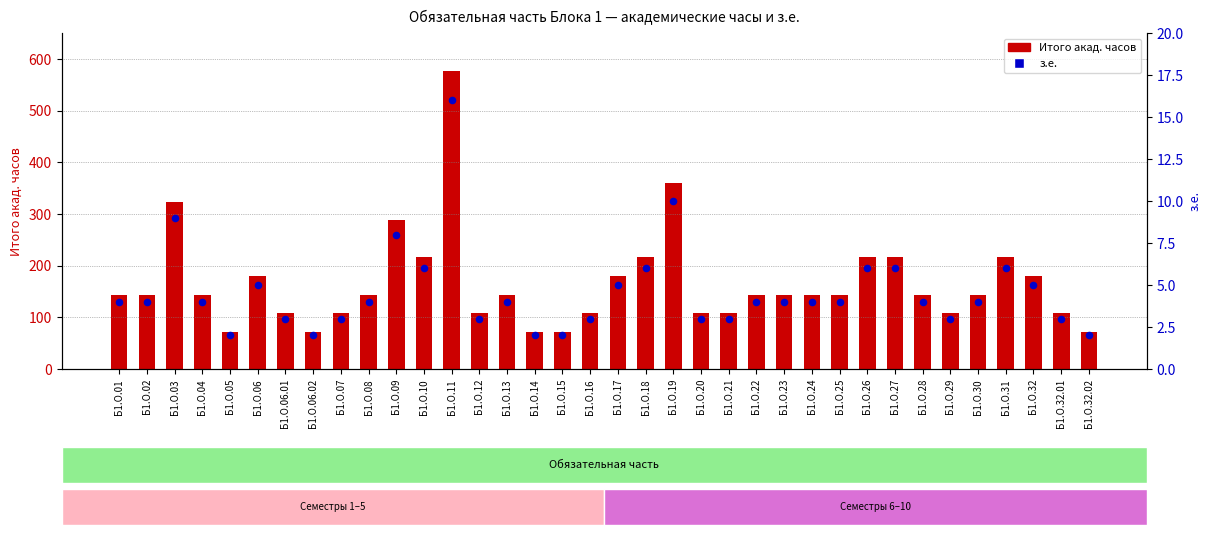

Which series reaches the maximum Y coordinate?

Итого акад. часов